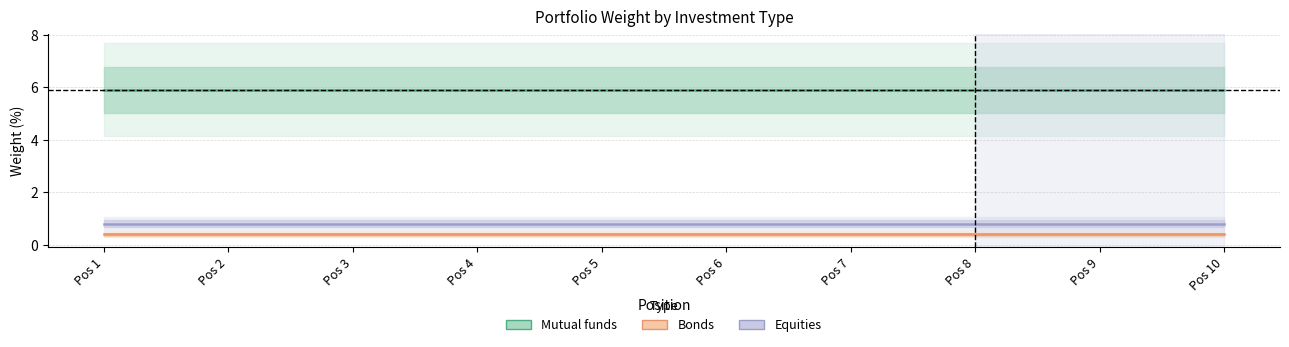

At how many categories does at least one series exceed 3?

10